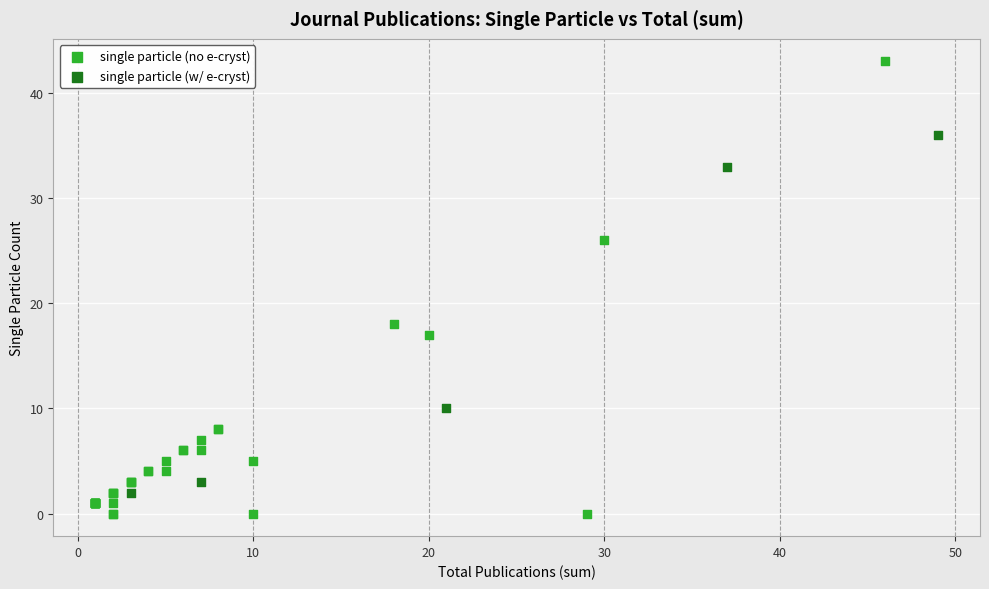

Which series has the largest Y range (max minus min)?

single particle (no e-cryst)